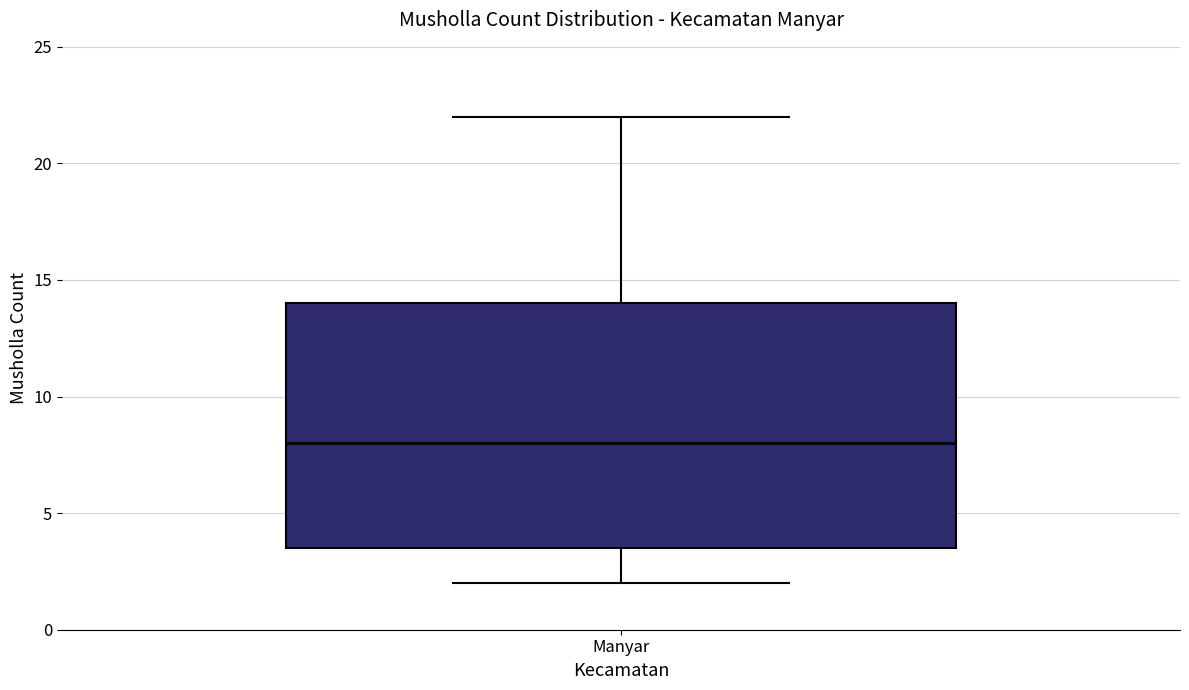

Read this box plot against the y-axis: the position of the median line, the range covered by the box, and the ends of both whiskers. The values are not printed on the chart, so give them approximately, as read against the axis.

median 8.0, box 3.5 to 14.0, whiskers 2.0 to 22.0